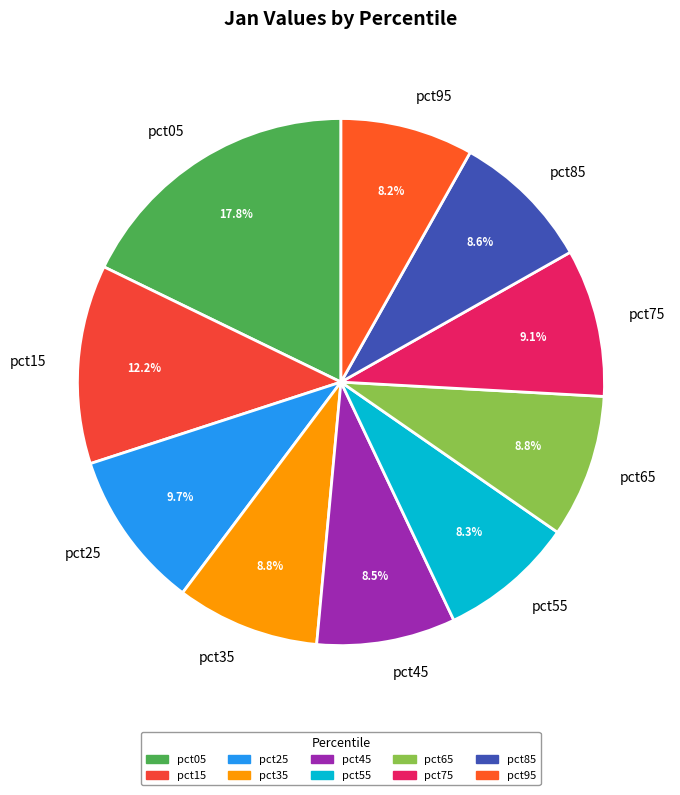

Does pct95 represent more than half of the total?

No